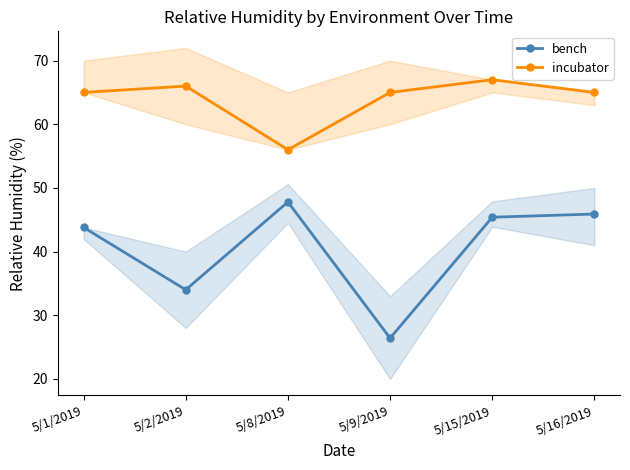

What position from the left is 5/2/2019?

2